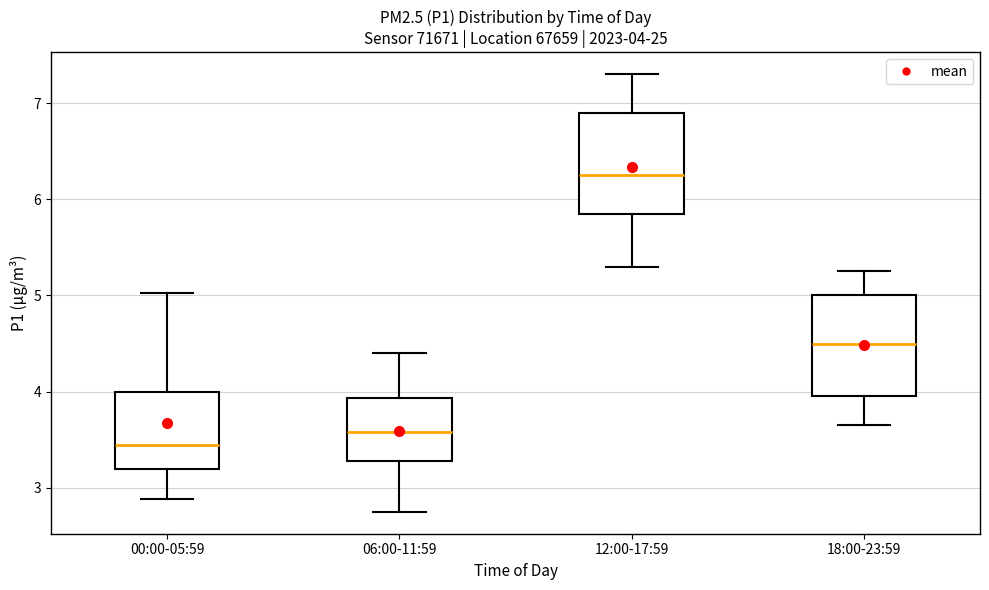

Which box has the lowest median line?

00:00-05:59